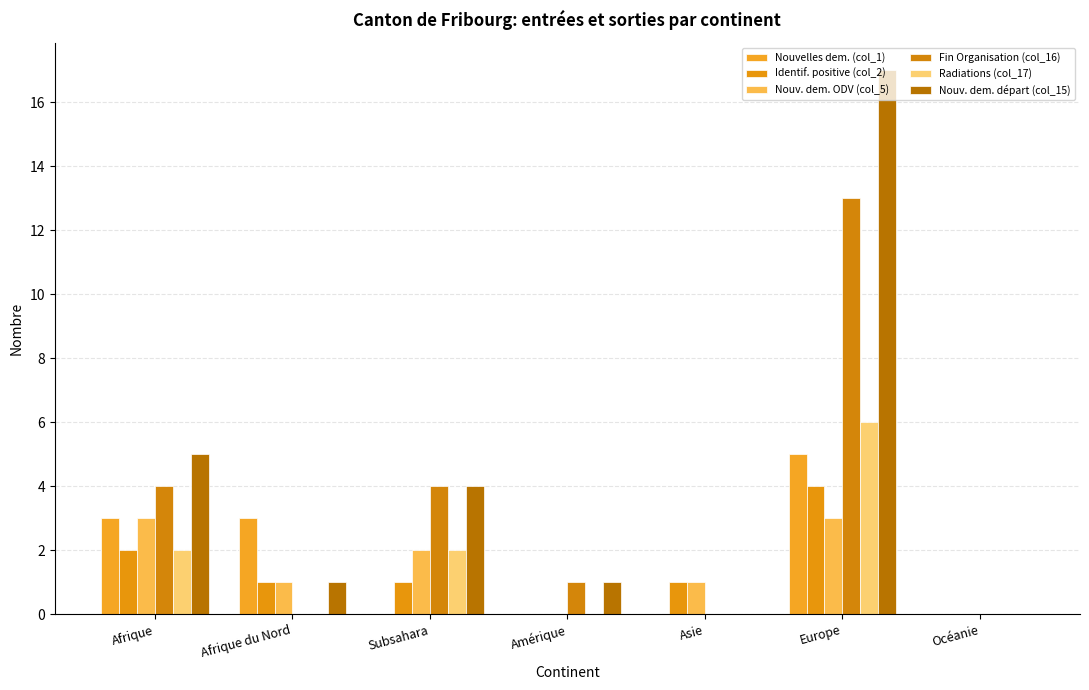

Does the chart contain stacked bars?

No